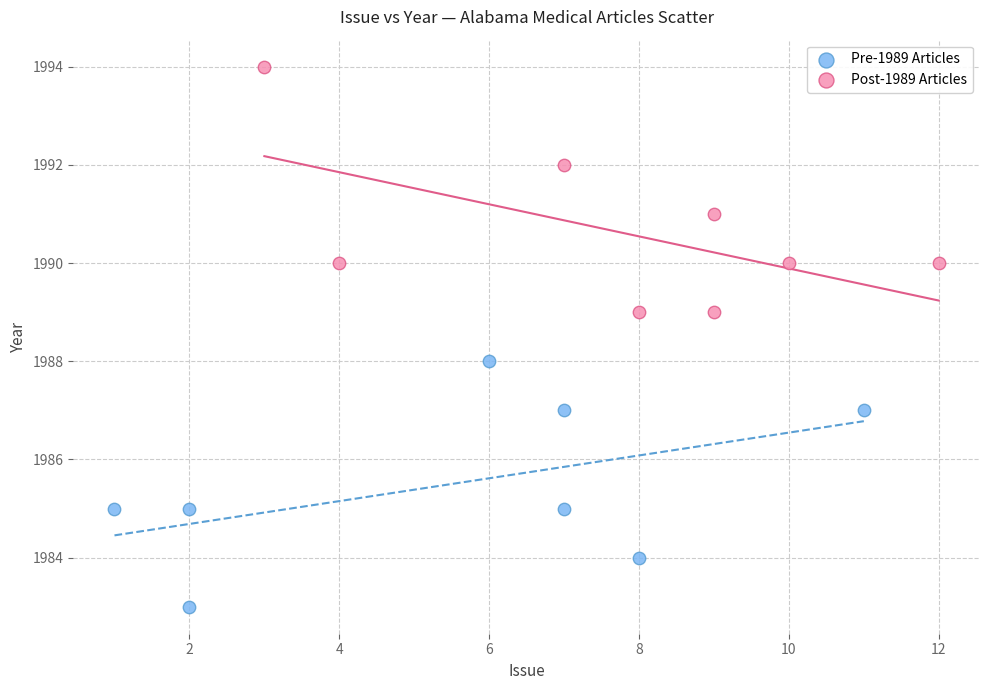

What are all the series names shown in the legend?

Pre-1989 Articles, Post-1989 Articles